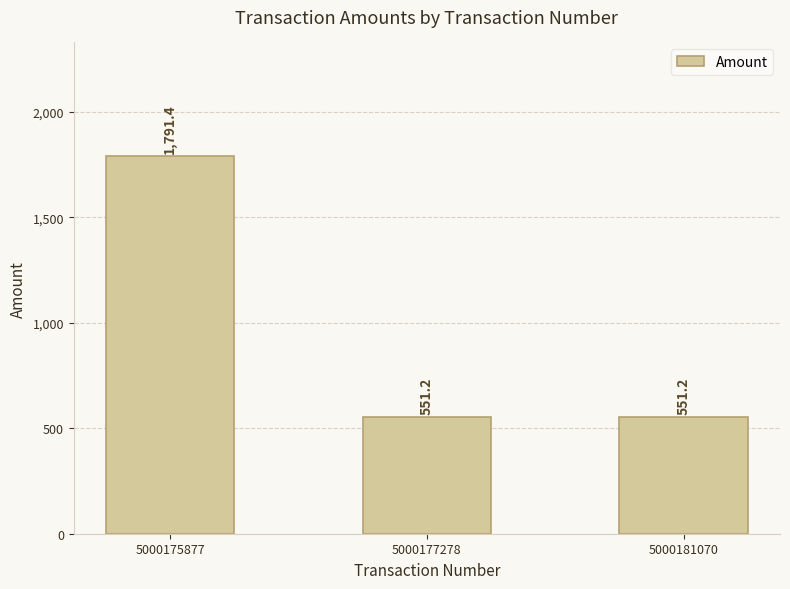

What is the difference between the values at 5000175877 and 5000181070?

1240.2